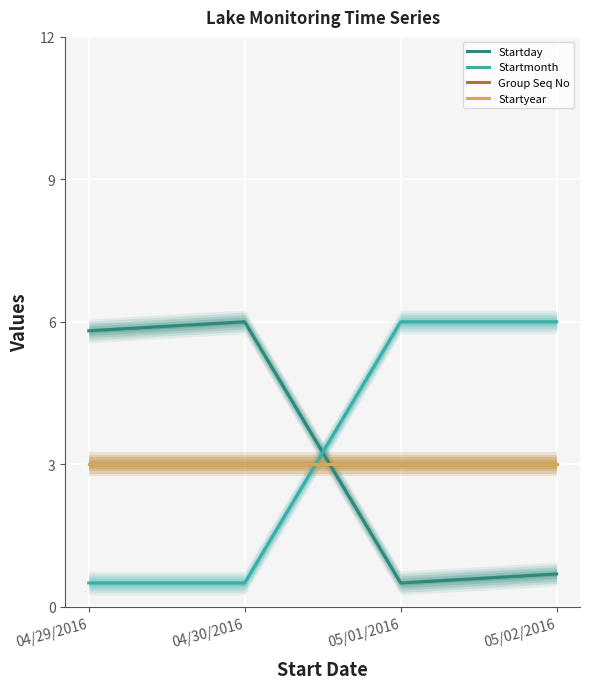

Rank the series by their maximum value, from highest to lowest.

Startday, Startmonth, Group Seq No, Startyear